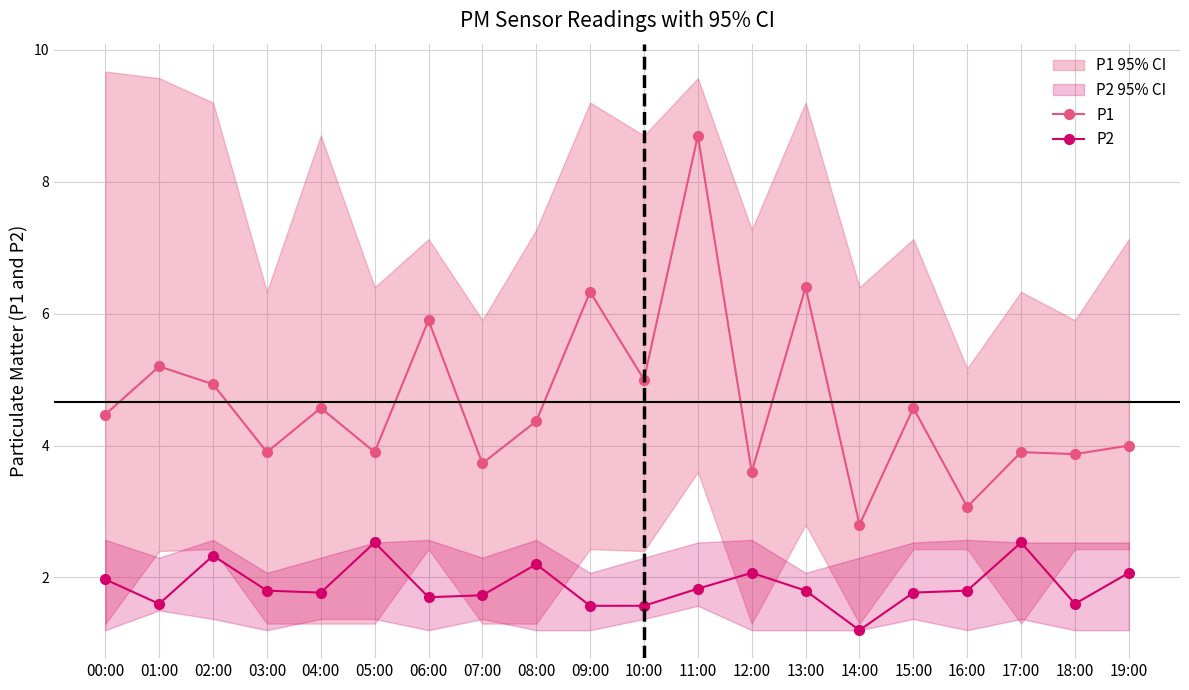

Which series changed the most between 02:00 and 15:00?

P2